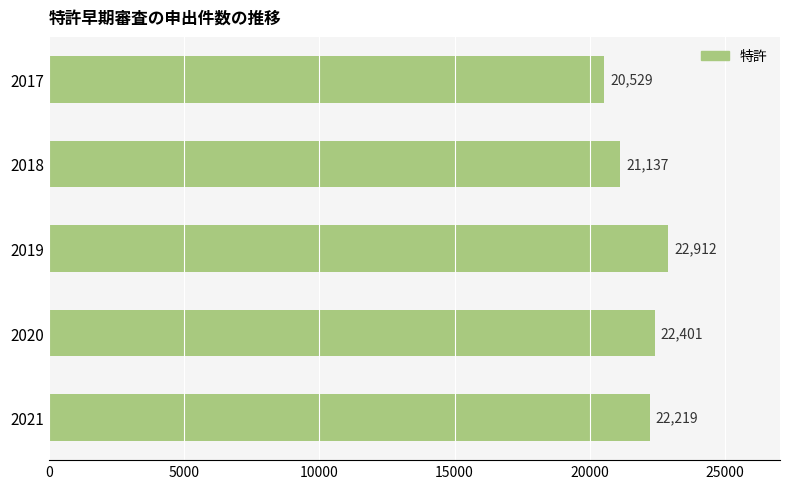

Reading top to bottom, extract all data points from this chart.

2017=20529	2018=21137	2019=22912	2020=22401	2021=22219